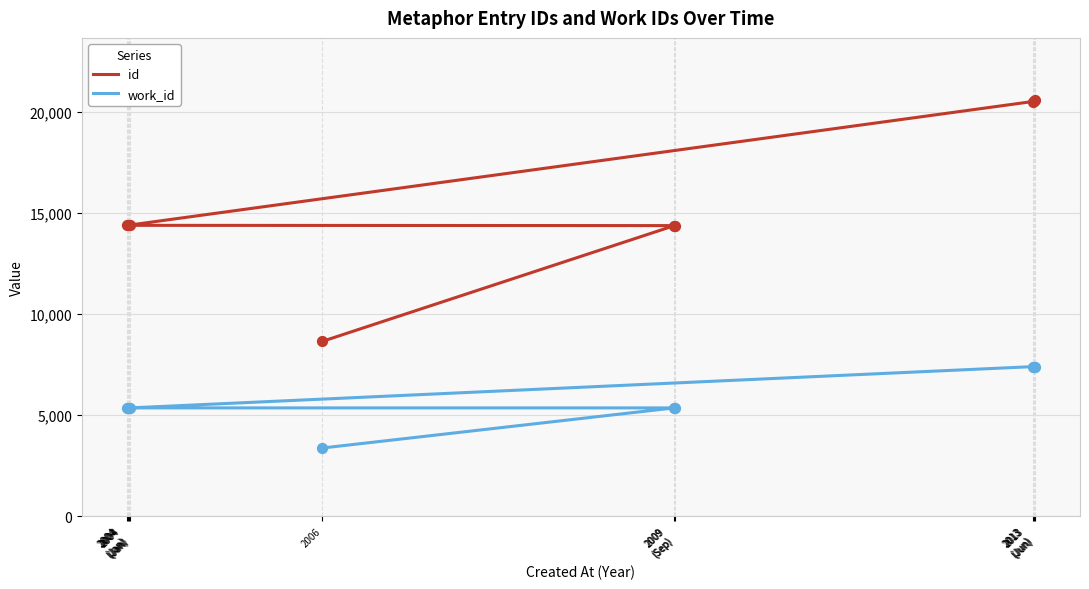

At how many categories does at least one series exceed 8708?

9